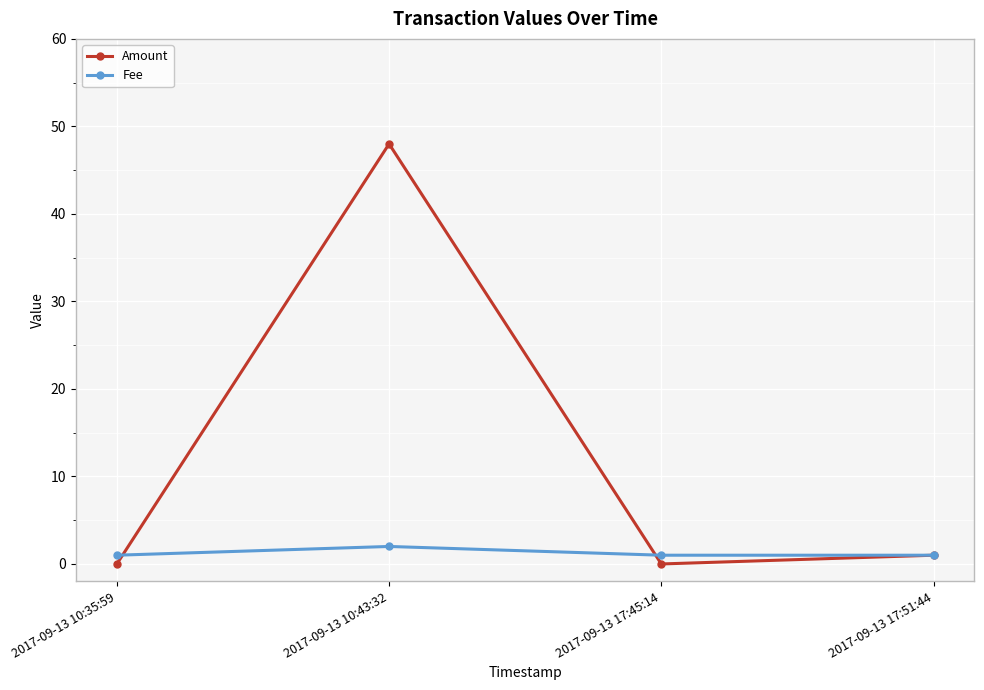

Does the chart have visible grid lines?

Yes